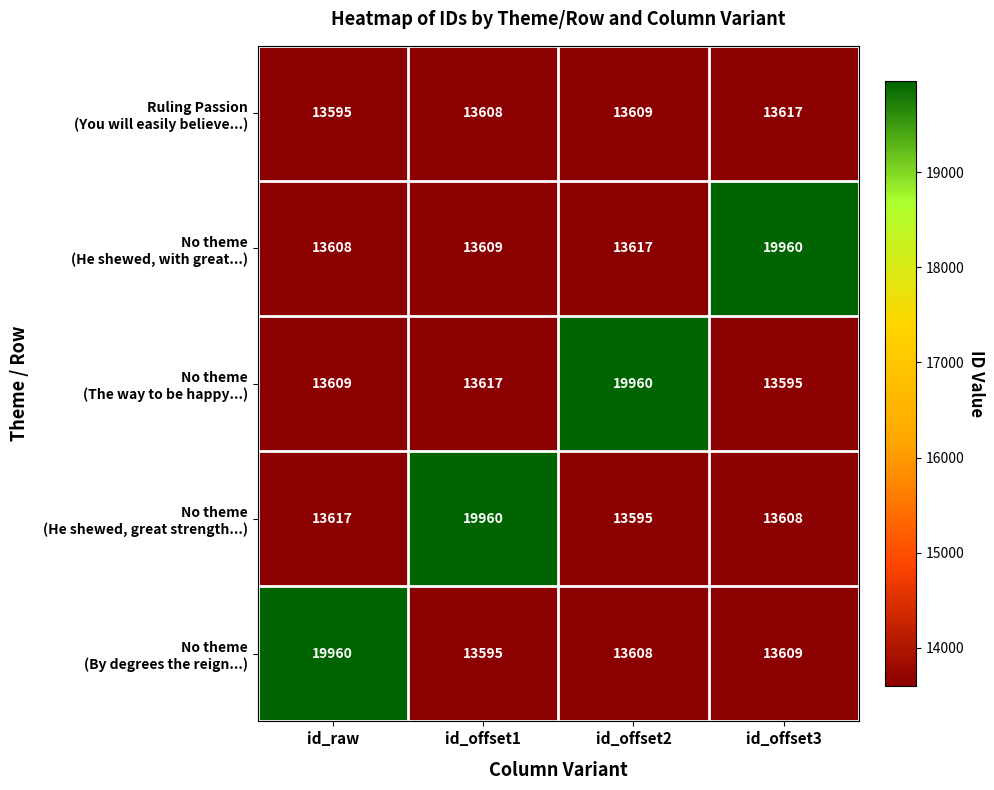

What is the minimum value shown in the chart?

13595